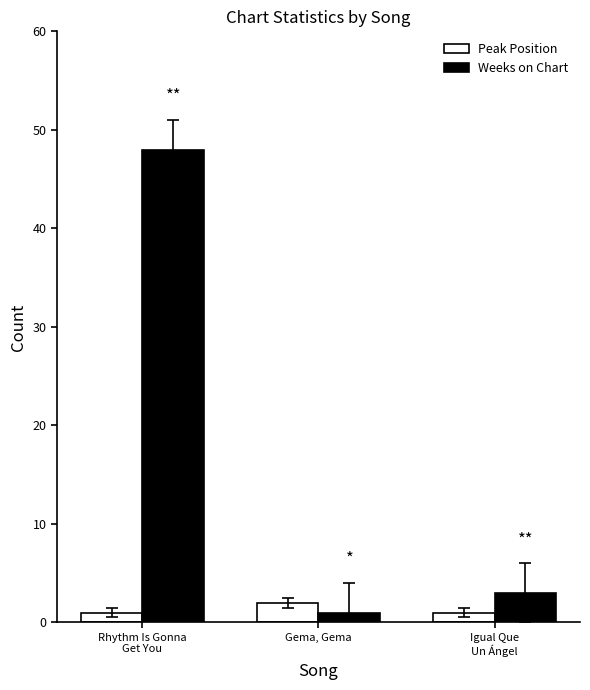

True or false: Peak Position has a value of 1 at Rhythm Is Gonna
Get You.

True